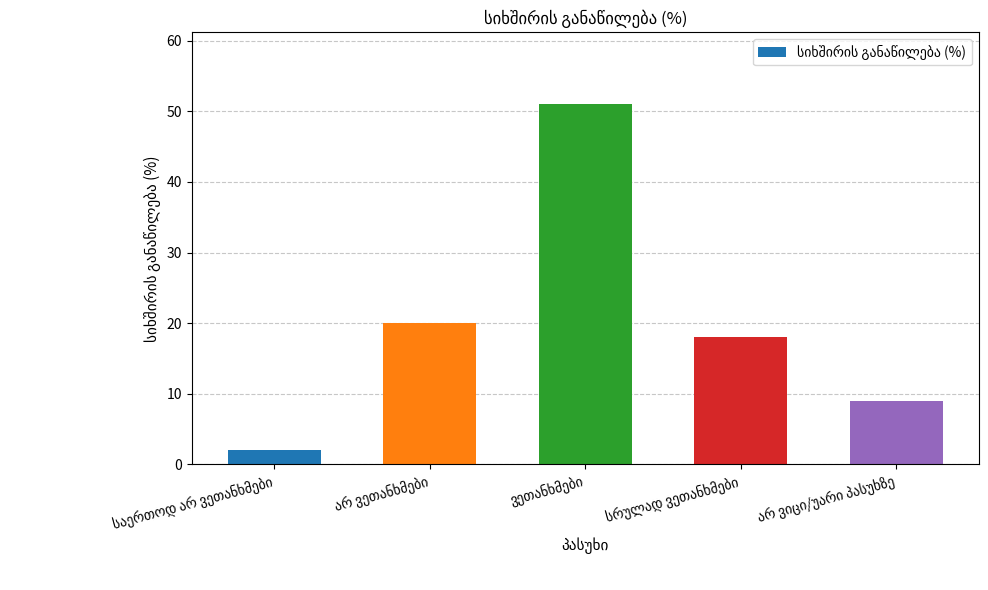

What is the value of the 5th bar from the left?

9